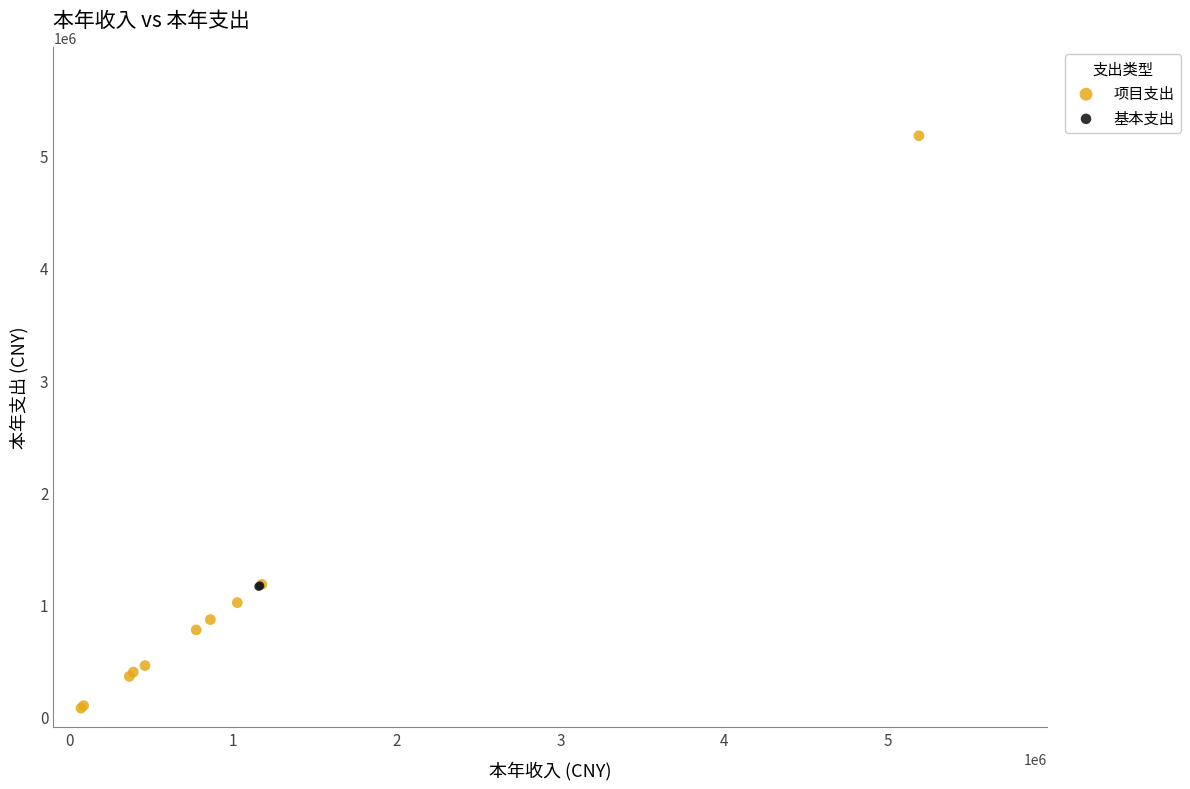

Which series contains the highest Y value?

项目支出